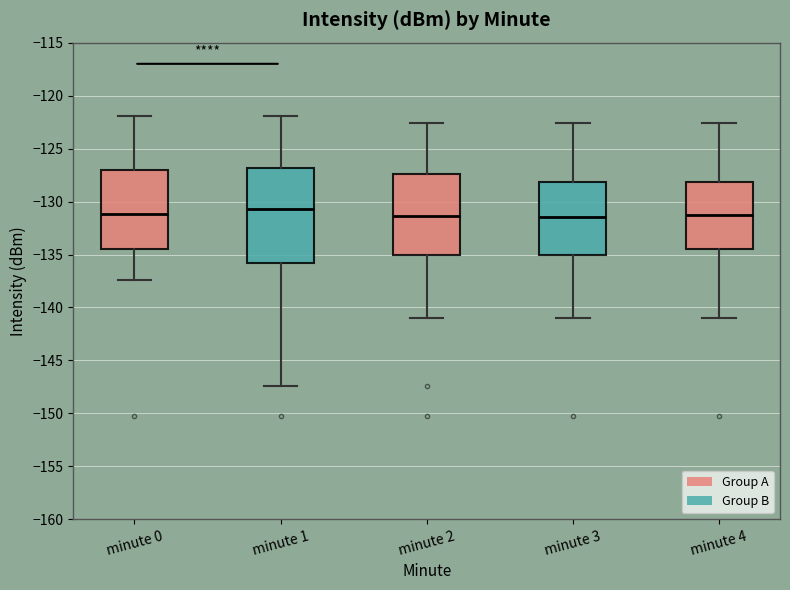

Reading left to right, transcribe this box plot: for each box, give where its median line is, the range the box spans, and where its two whiskers end, as read against the y-axis. The values are not printed on the chart, so give them approximately, as read against the axis.

minute 0: median -131.0, box -134.5 to -127.0, whiskers -137.5 to -122.0
minute 1: median -130.5, box -136.0 to -127.0, whiskers -147.5 to -122.0
minute 2: median -131.5, box -135.0 to -127.5, whiskers -141.0 to -122.5
minute 3: median -131.5, box -135.0 to -128.0, whiskers -141.0 to -122.5
minute 4: median -131.5, box -134.5 to -128.0, whiskers -141.0 to -122.5